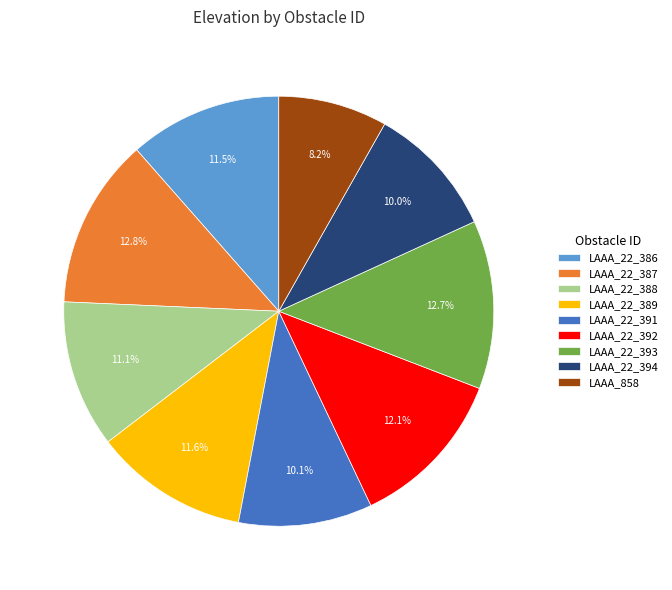

Does any single category account for the majority?

No